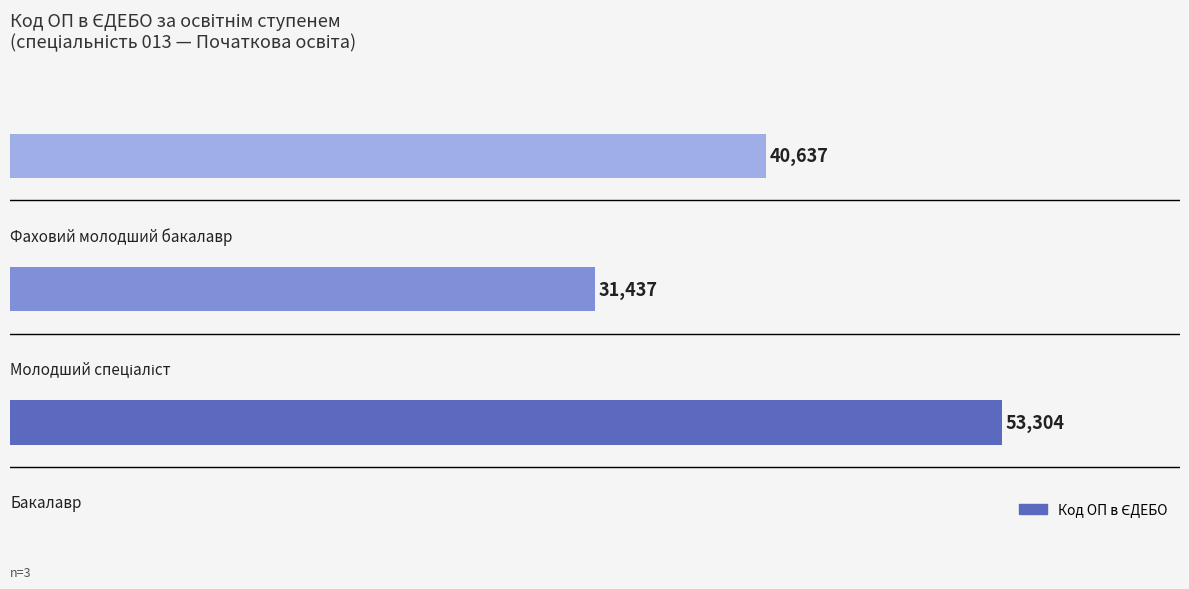

Does the chart contain stacked bars?

No